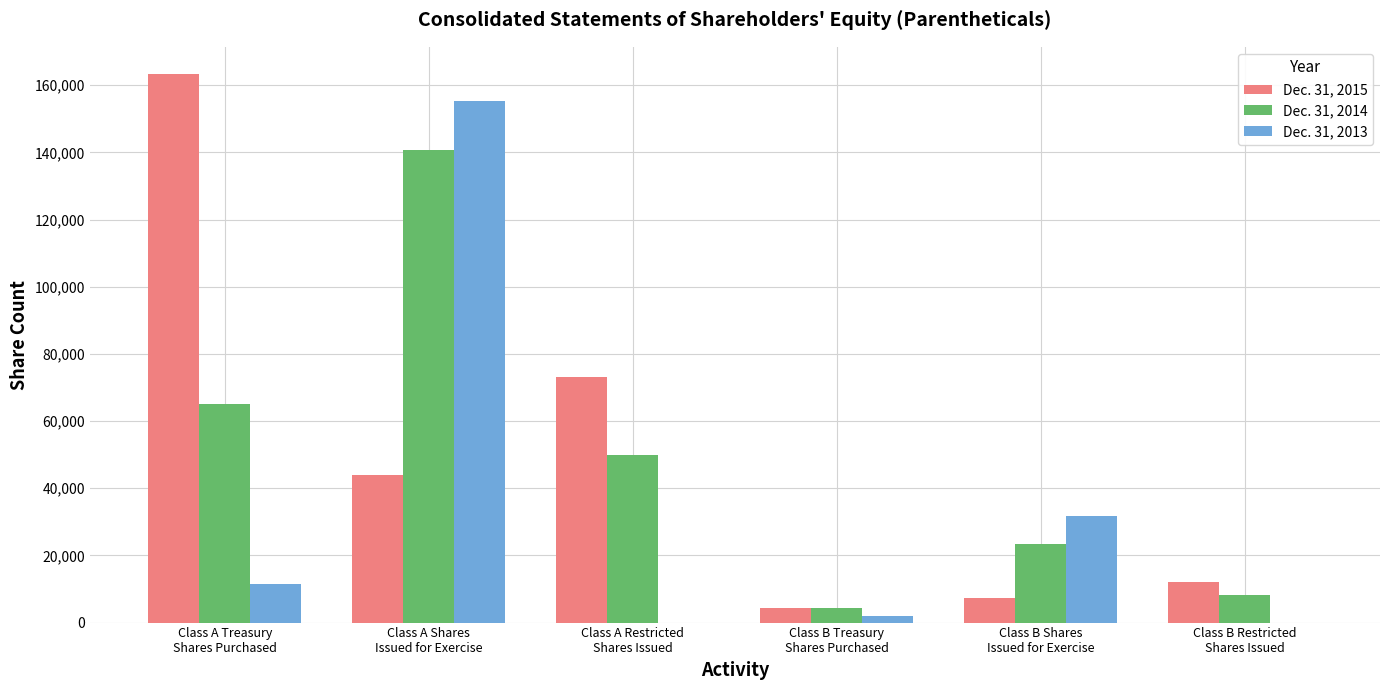

What is the greatest value displayed?

163268